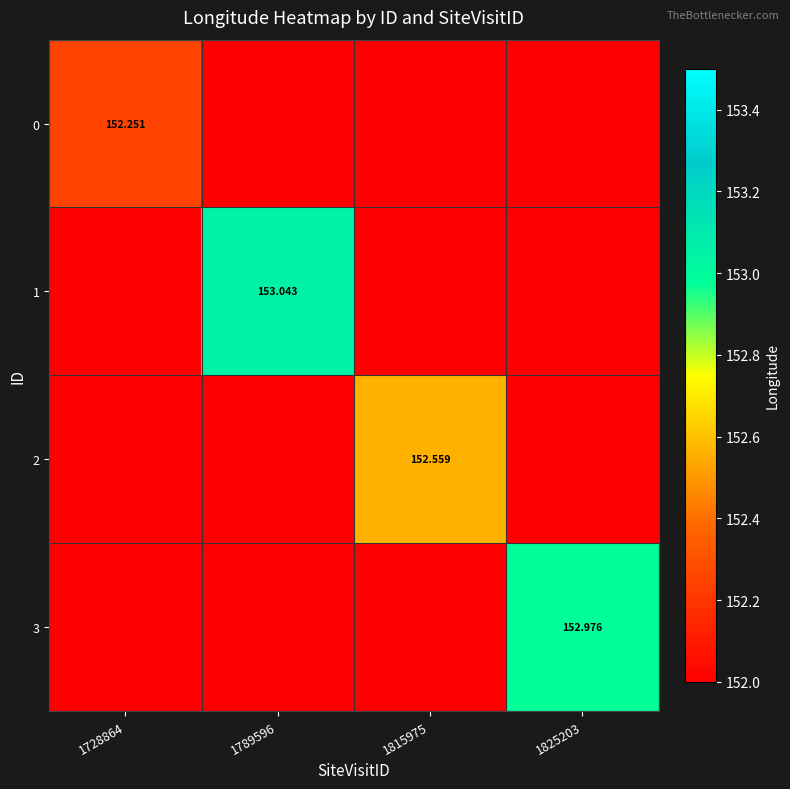

At which label is 3 closest to 152?

1728864